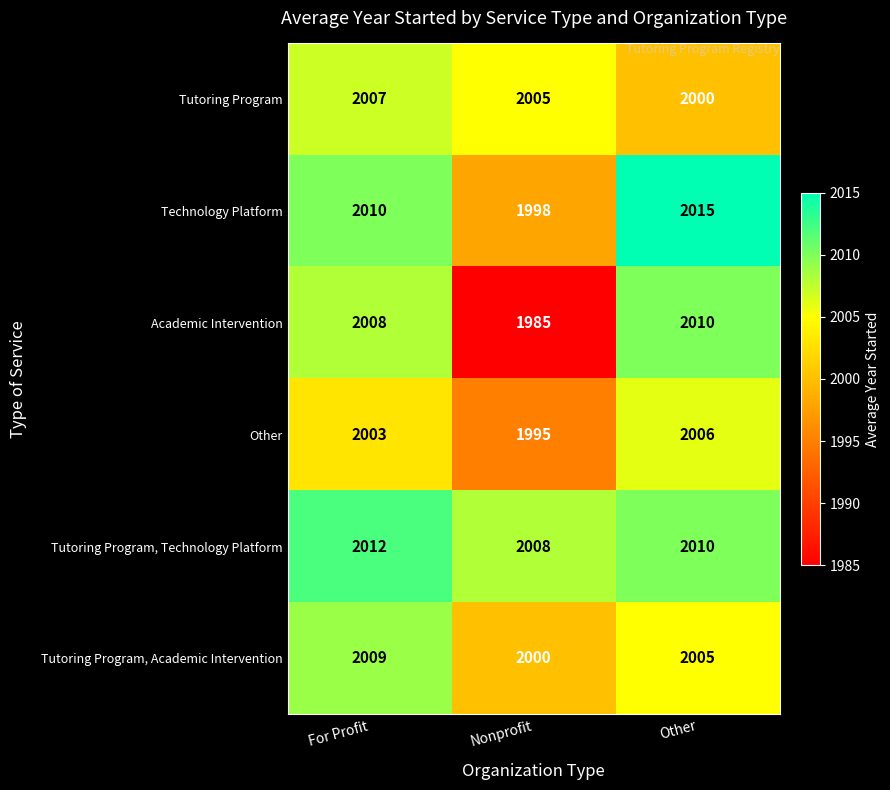

Which category has the highest value across all series?

Other